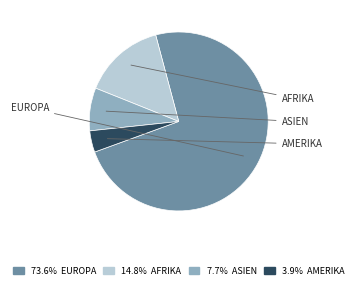

What is the largest slice in the pie chart?

Europa